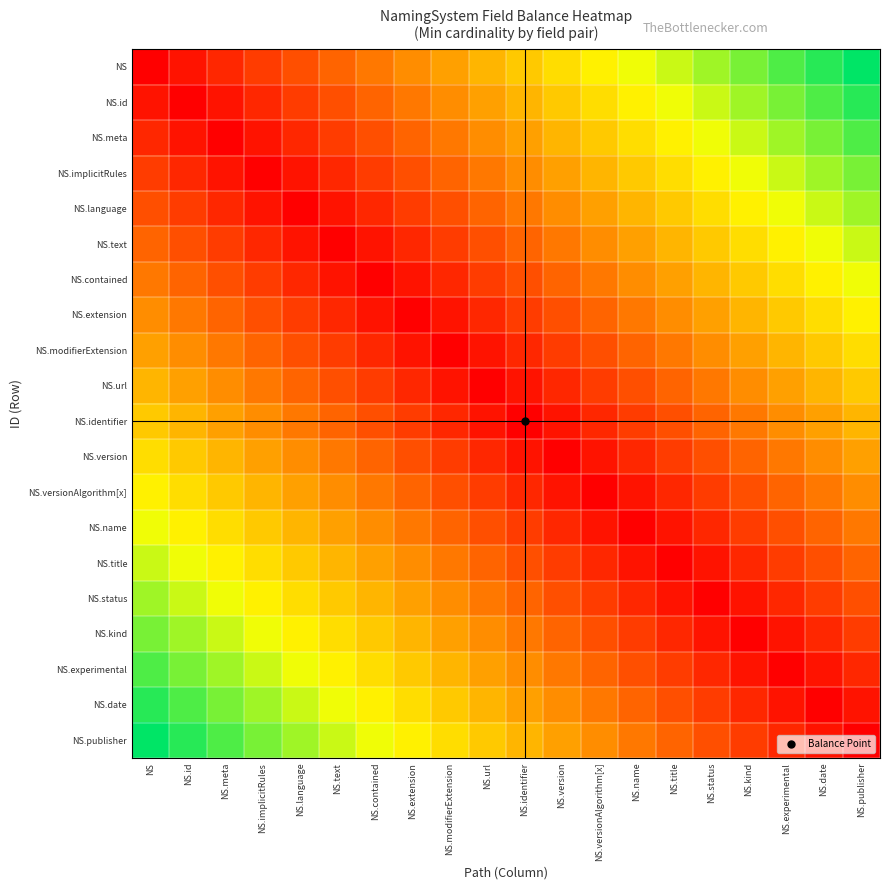

What is the maximum value shown in the chart?

1.0